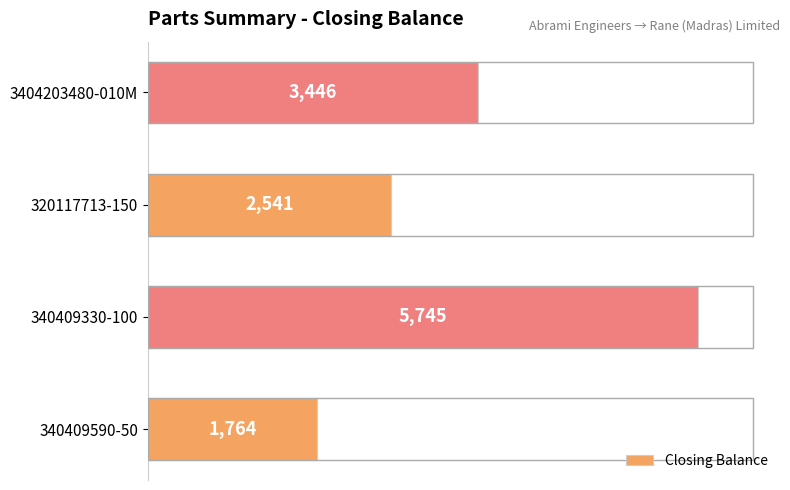

Between 320117713-150 and 3404203480-010M, which is larger?

3404203480-010M